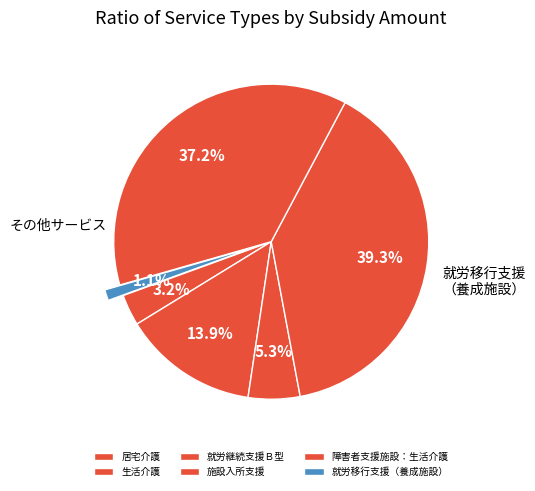

Which category has the smallest portion of the pie?

就労移行支援（養成施設）